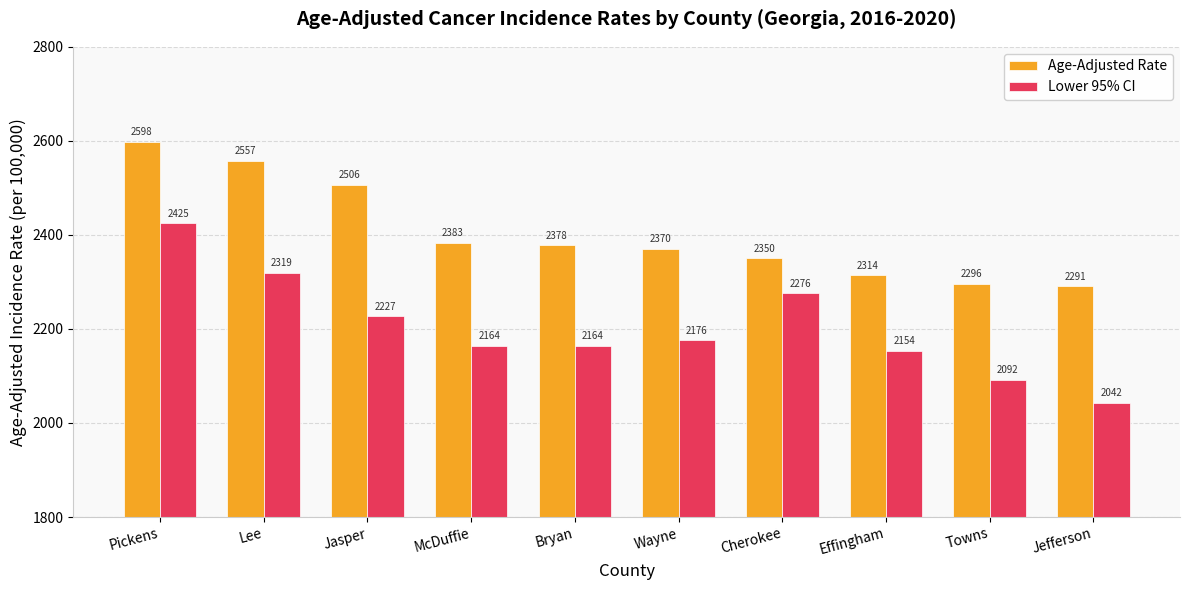

Is the value of Age-Adjusted Rate at McDuffie greater than the value of Lower 95% CI at Jefferson?

Yes